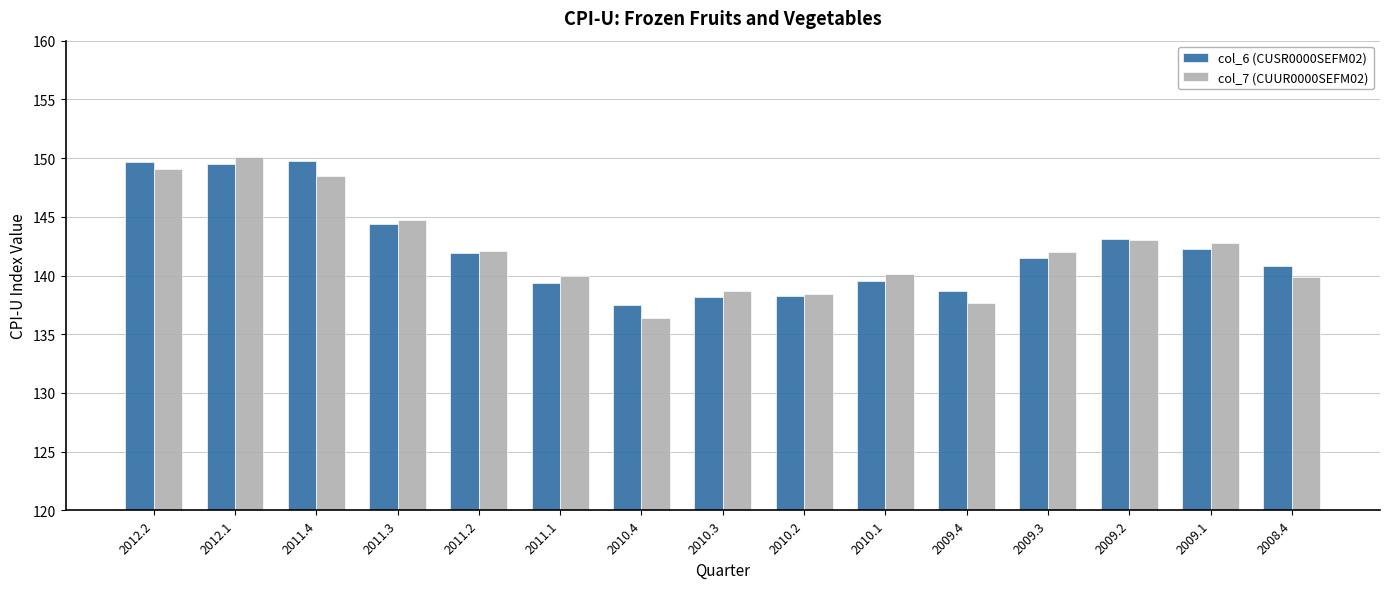

At which category is the sum across all series the highest?

2012.1